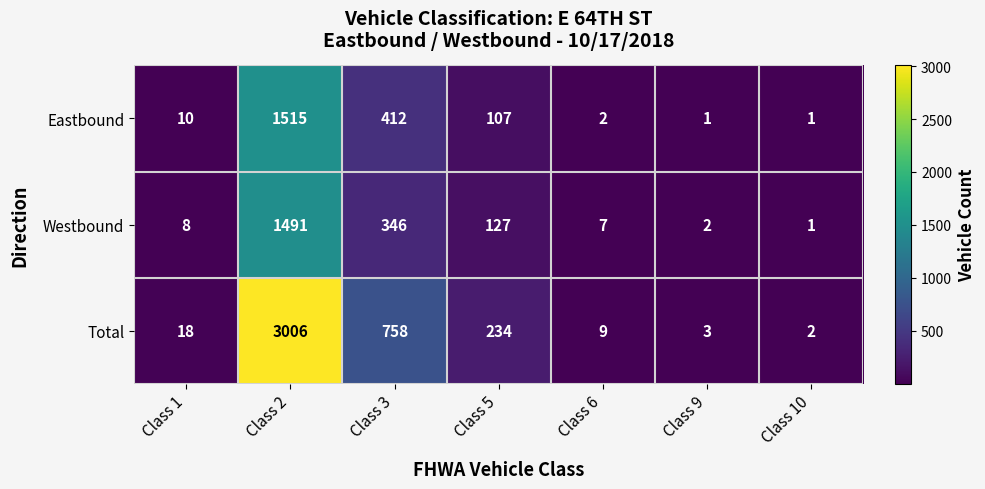

What is the total value across all series at Class 10?

4